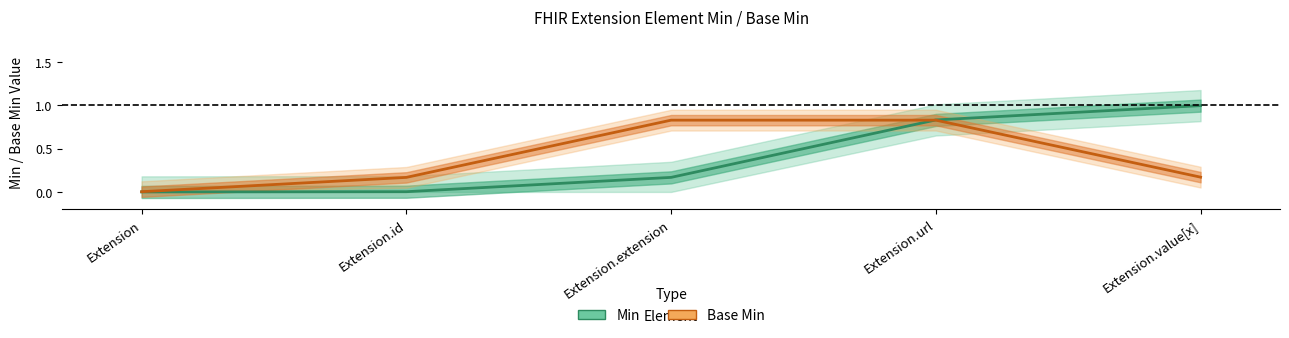

What is the difference between the Min values at Extension.value[x] and Extension?

1.0